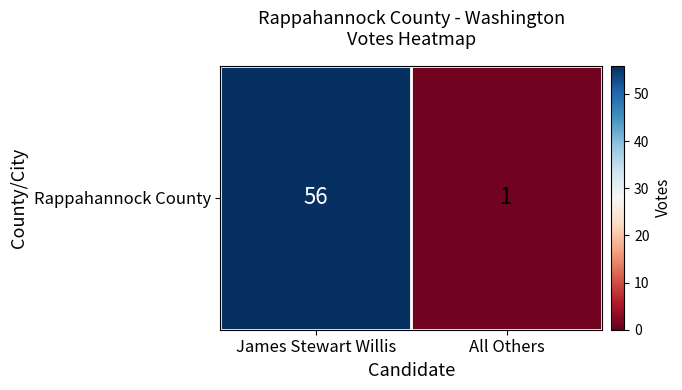

Is it true that the value at All Others is 0?

False